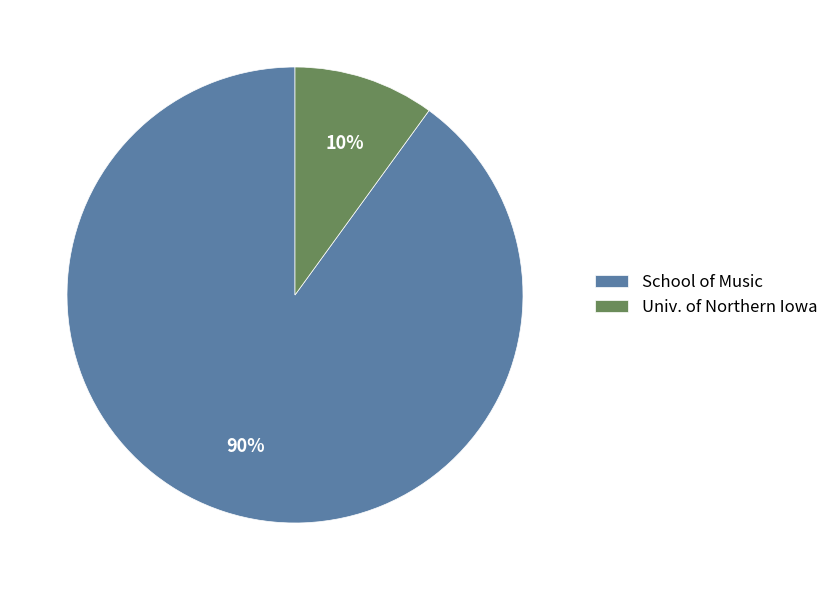

Between Univ. of Northern Iowa and School of Music, which is larger?

School of Music